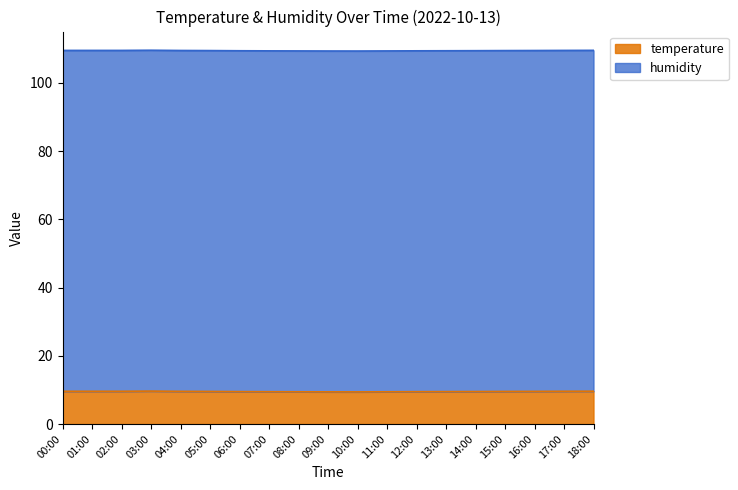

What is the label of the 18th point from the right?

01:00